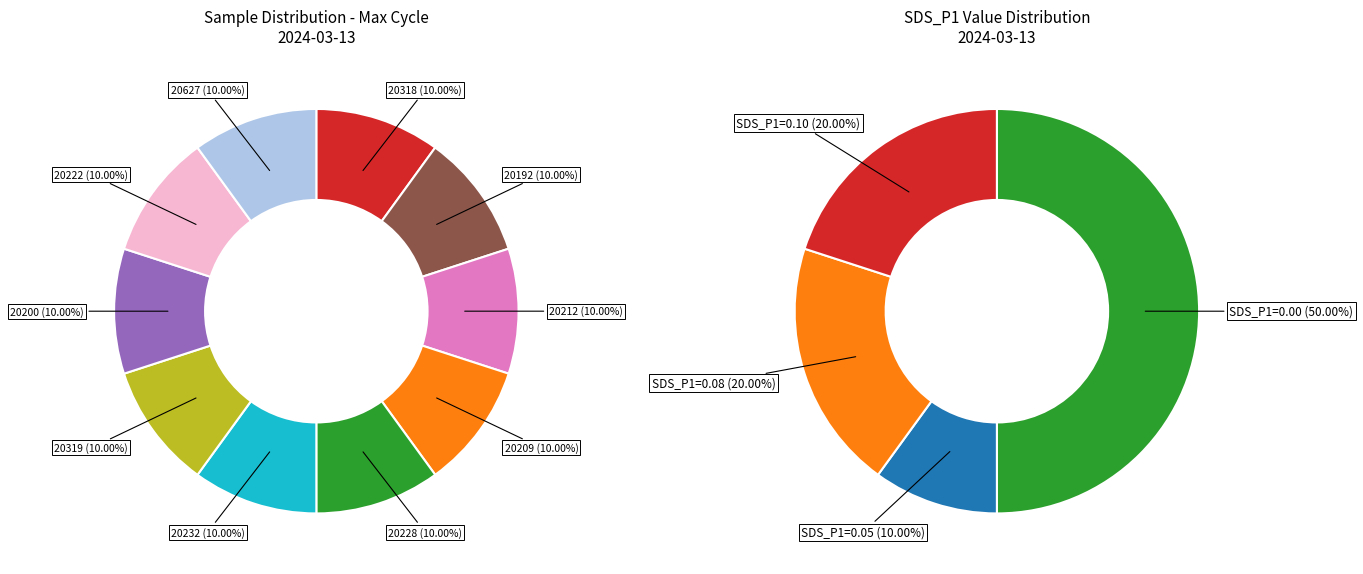

What percentage is the 20228 slice, to the nearest percent?

10%